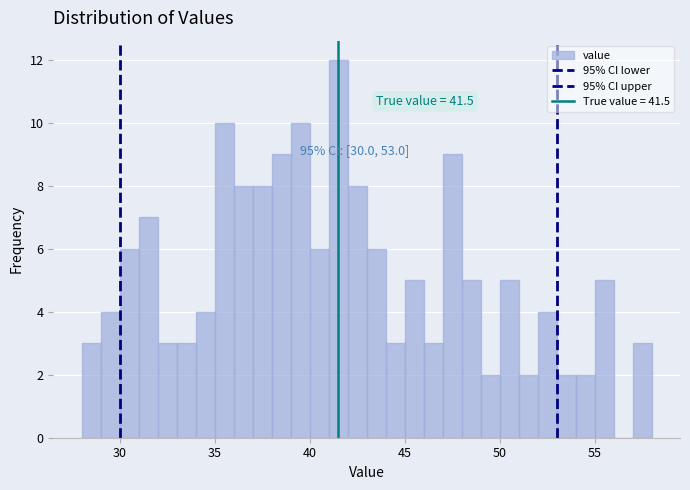

Read against the x-axis, roughly where is the centre of the tallest bar?

41.5